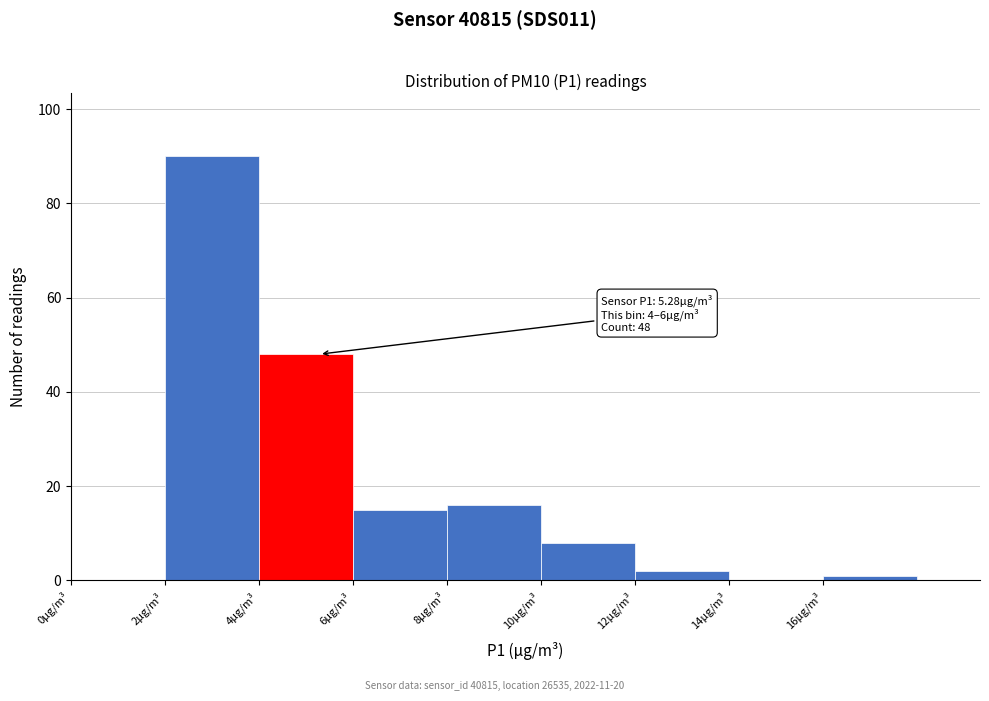

Which range on the x-axis has the tallest bar?

2 to 4